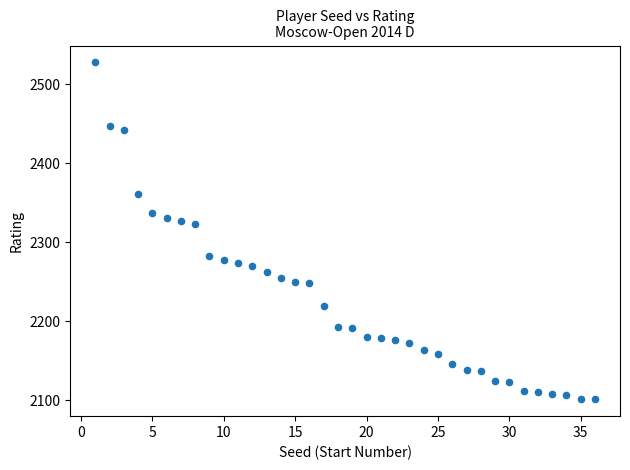

What is the range of Y values (max minus min)?

427